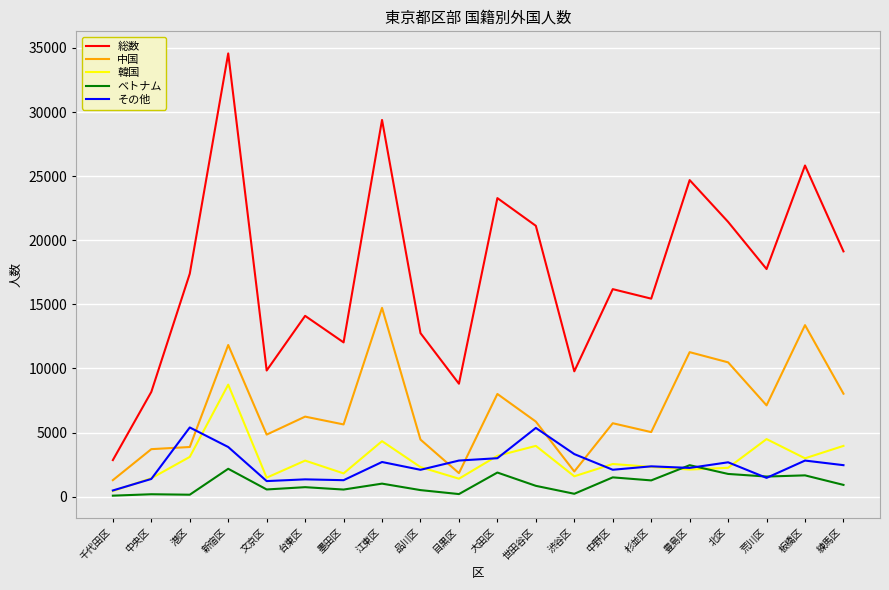

True or false: 総数 and 中国 cross at least once.

False